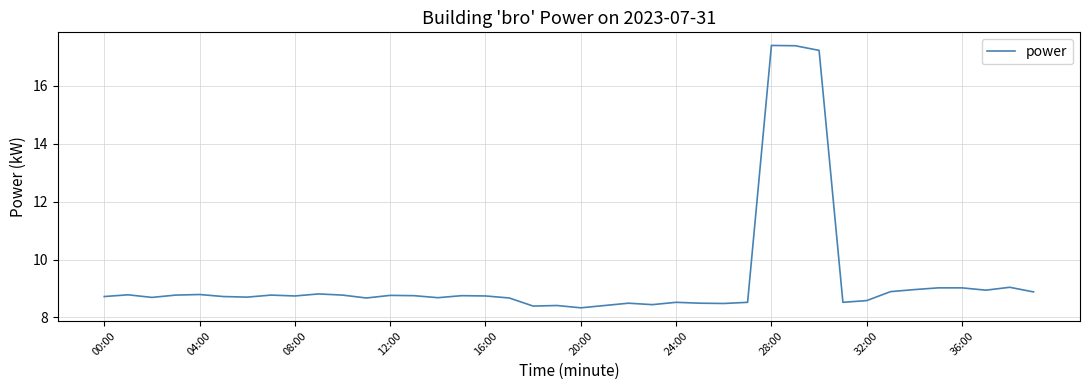

What is the minimum value shown in the chart?

8.3